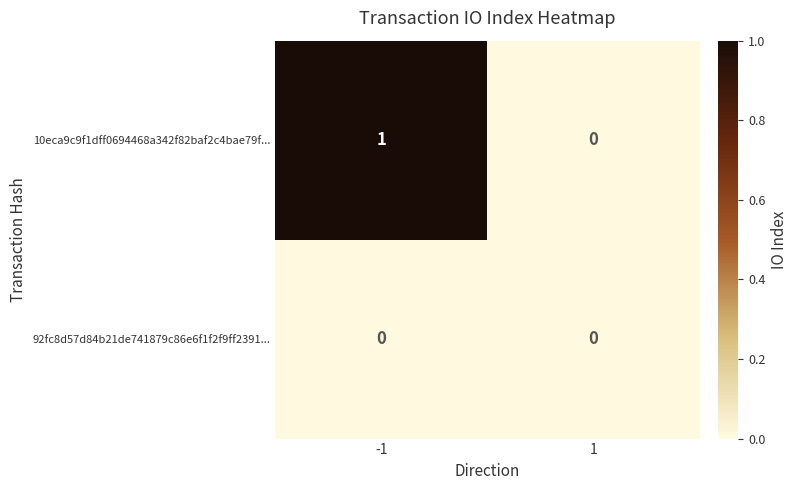

Which series has the largest total across all categories?

10eca9c9f1dff0694468a342f82baf2c4bae79f...